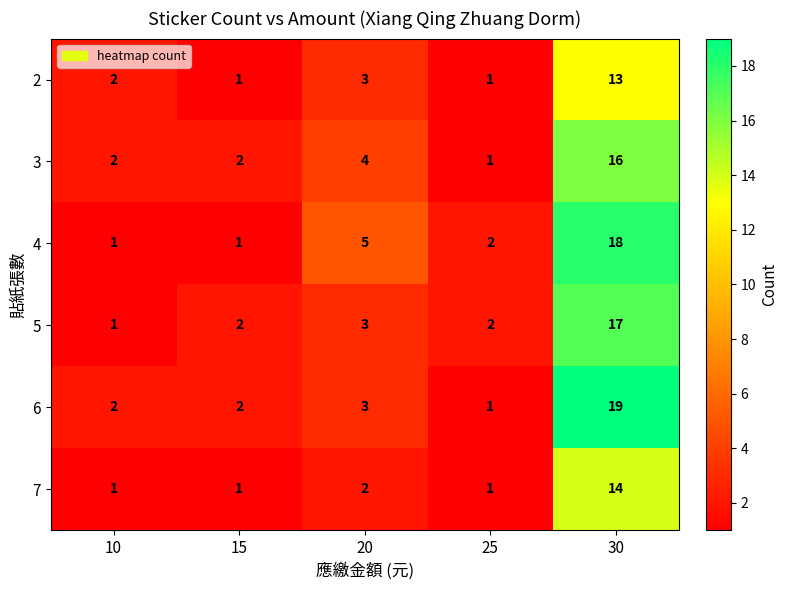

Rank the series at 30 from highest to lowest value.

6, 4, 5, 3, 7, 2